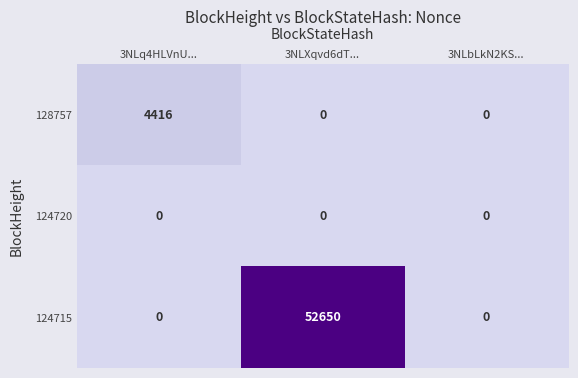

What is the difference between the highest and lowest values at 3NLq4HLVnU...?

4416